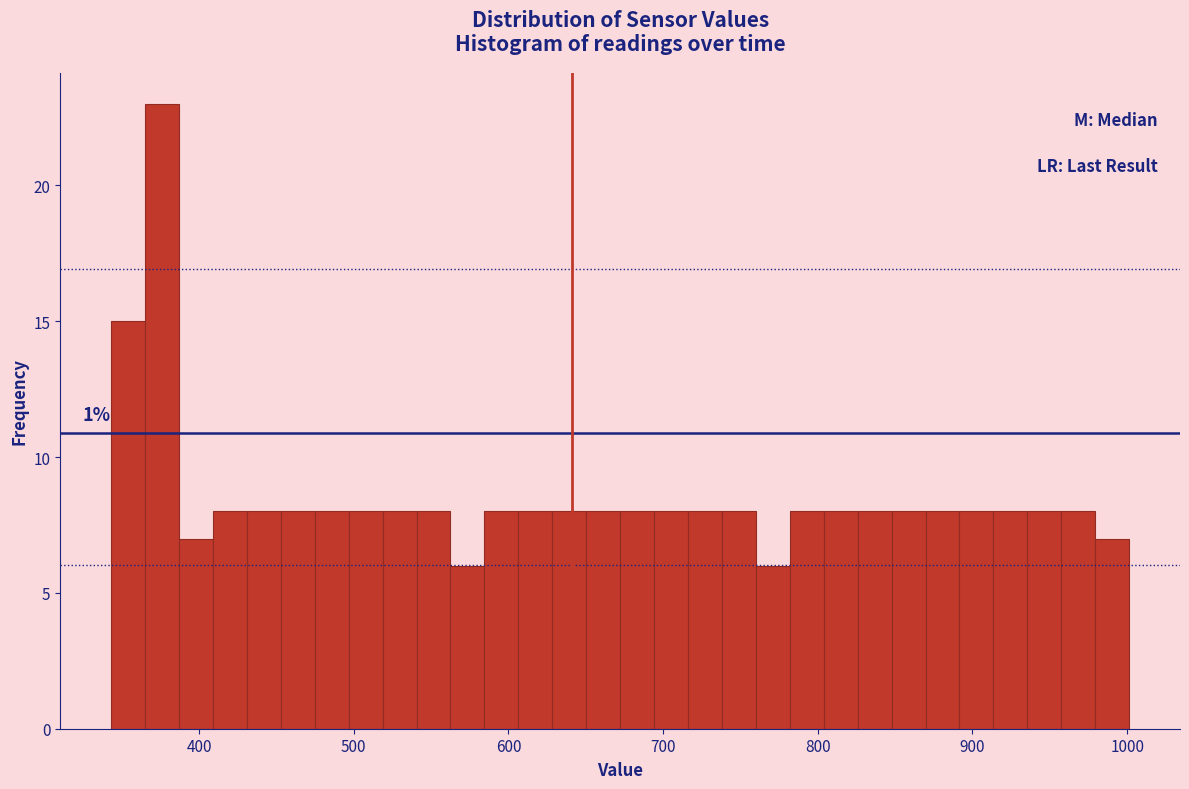

Read against the x-axis, roughly where is the centre of the tallest bar?

380